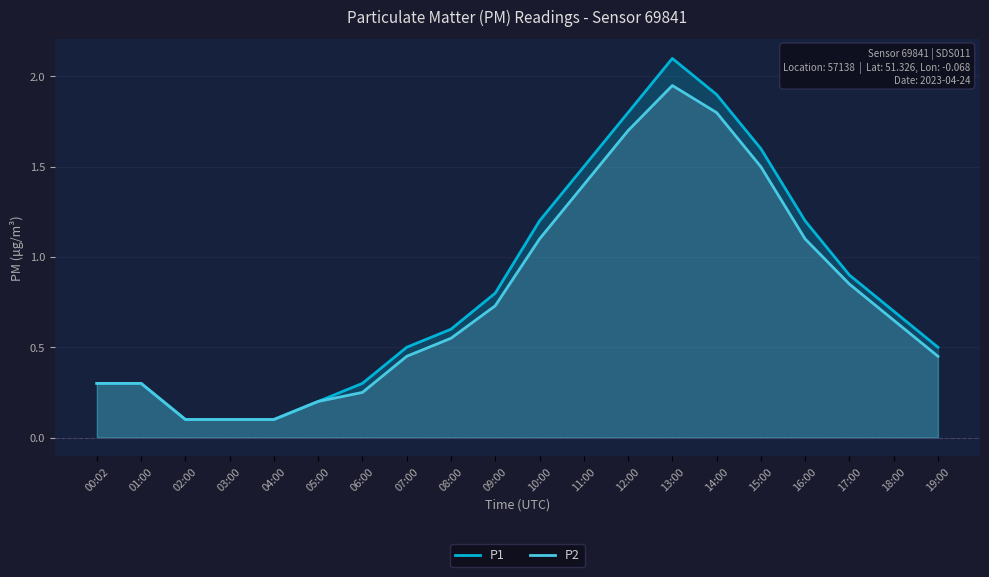

Which series has the largest range (max minus min)?

P1